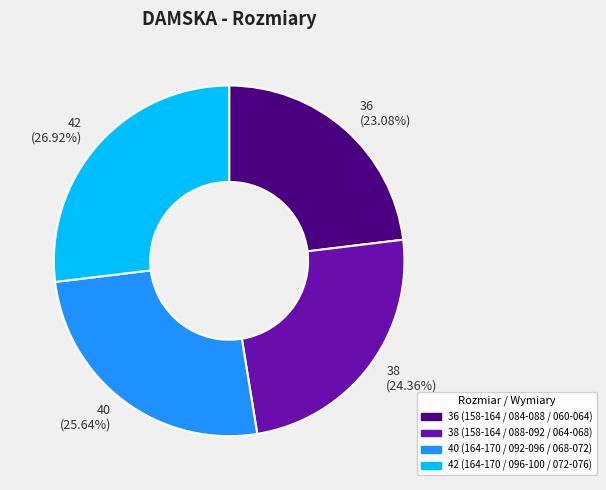

What is the largest slice in the pie chart?

42